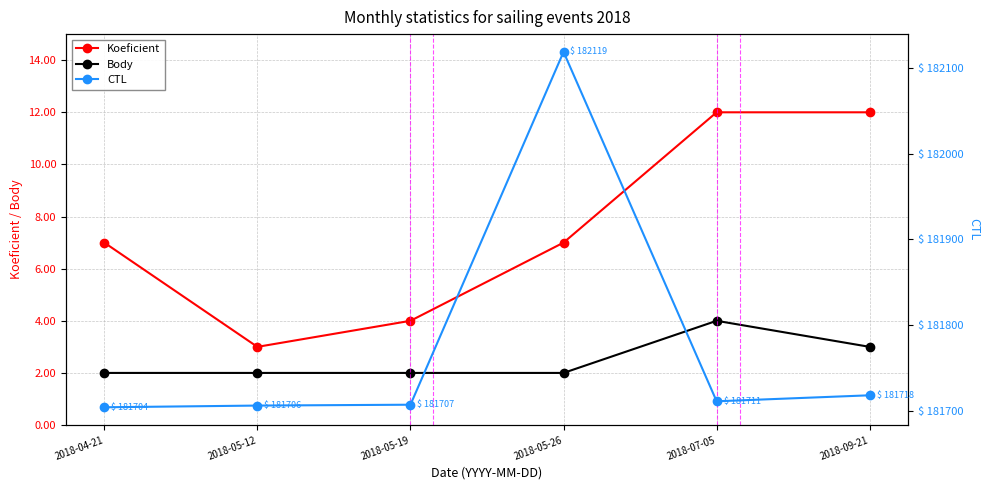

True or false: Koeficient has a value of 12 at 2018-09-21.

True